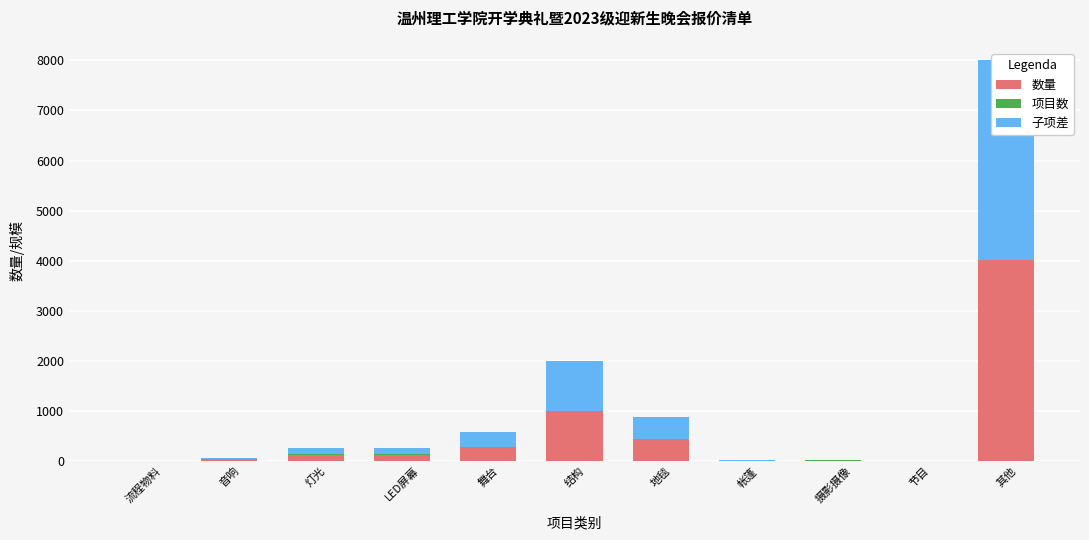

True or false: 项目数 has a value of 1 at 流程物料.

True